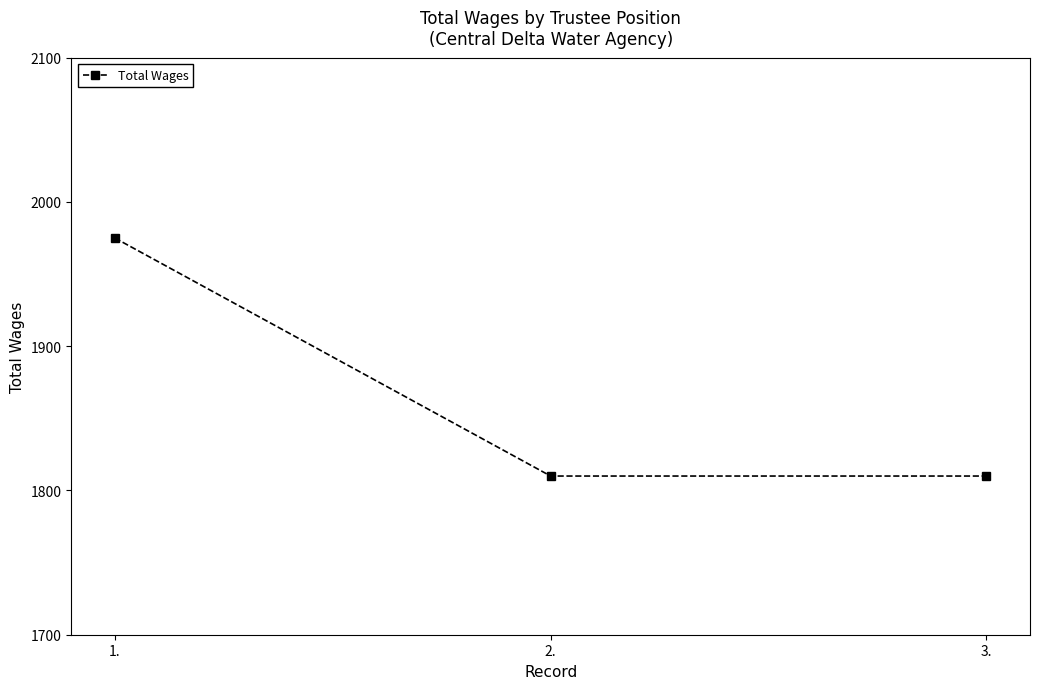

What is the label of the 1st point from the left?

1.